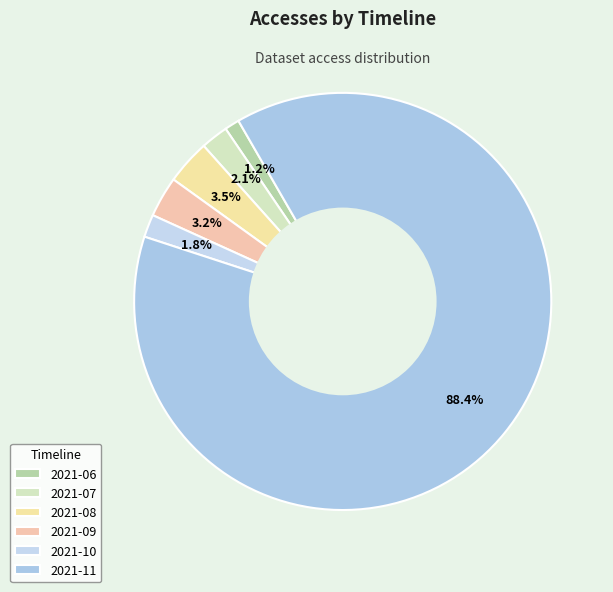

What portion of the pie excludes 2021-06?

98.8%